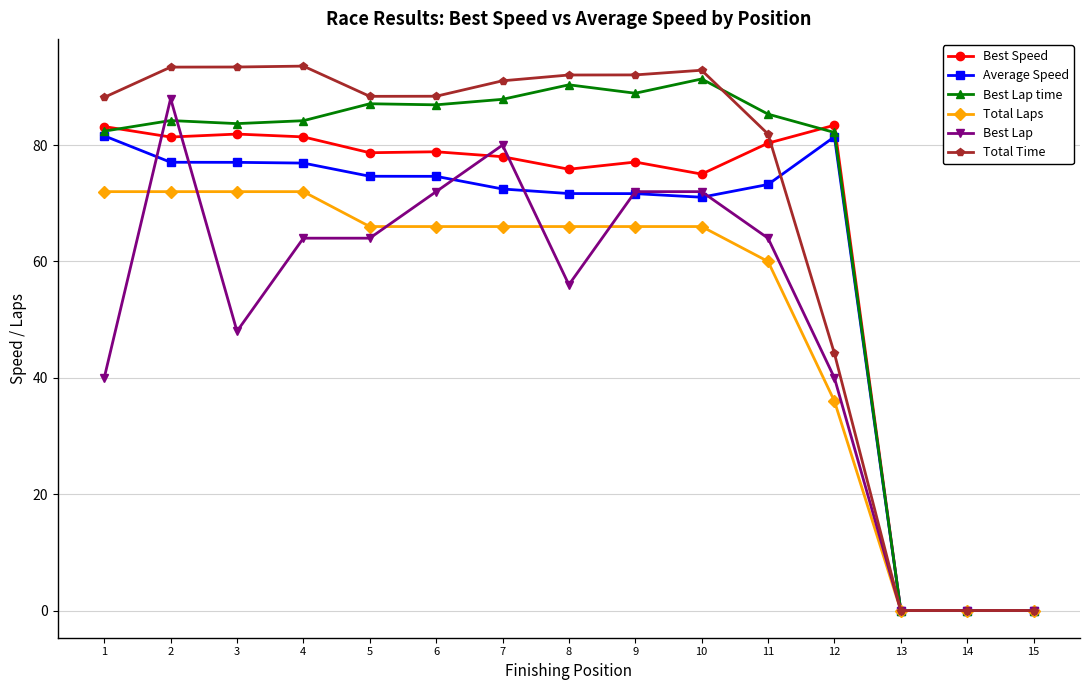

What is the value of the Total Time point at the 7th from the left?

91.1